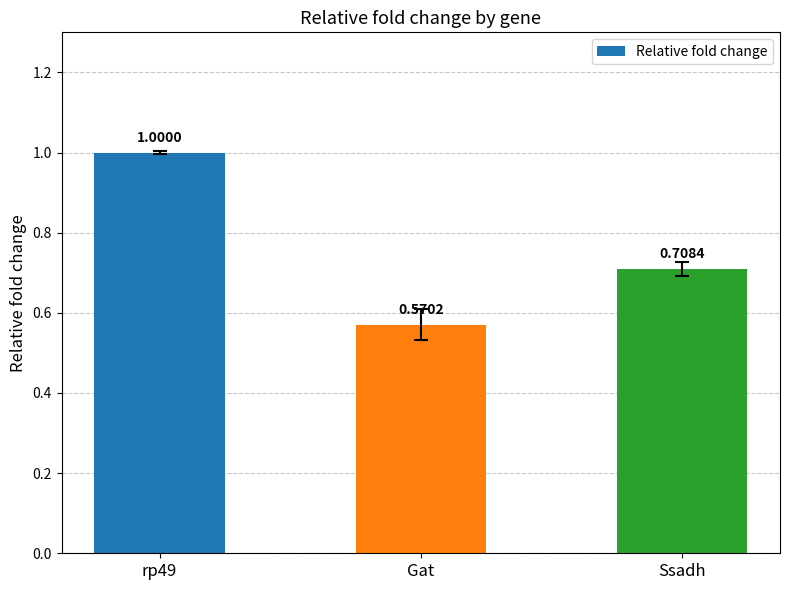

Which has a higher value, rp49 or Ssadh?

rp49